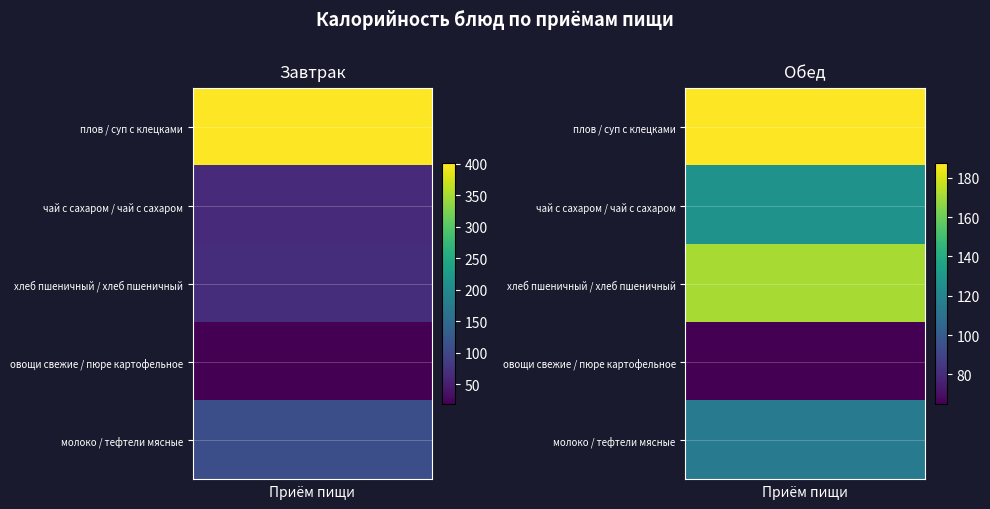

The value of Обед at 2 is 266.6. True or false?

False